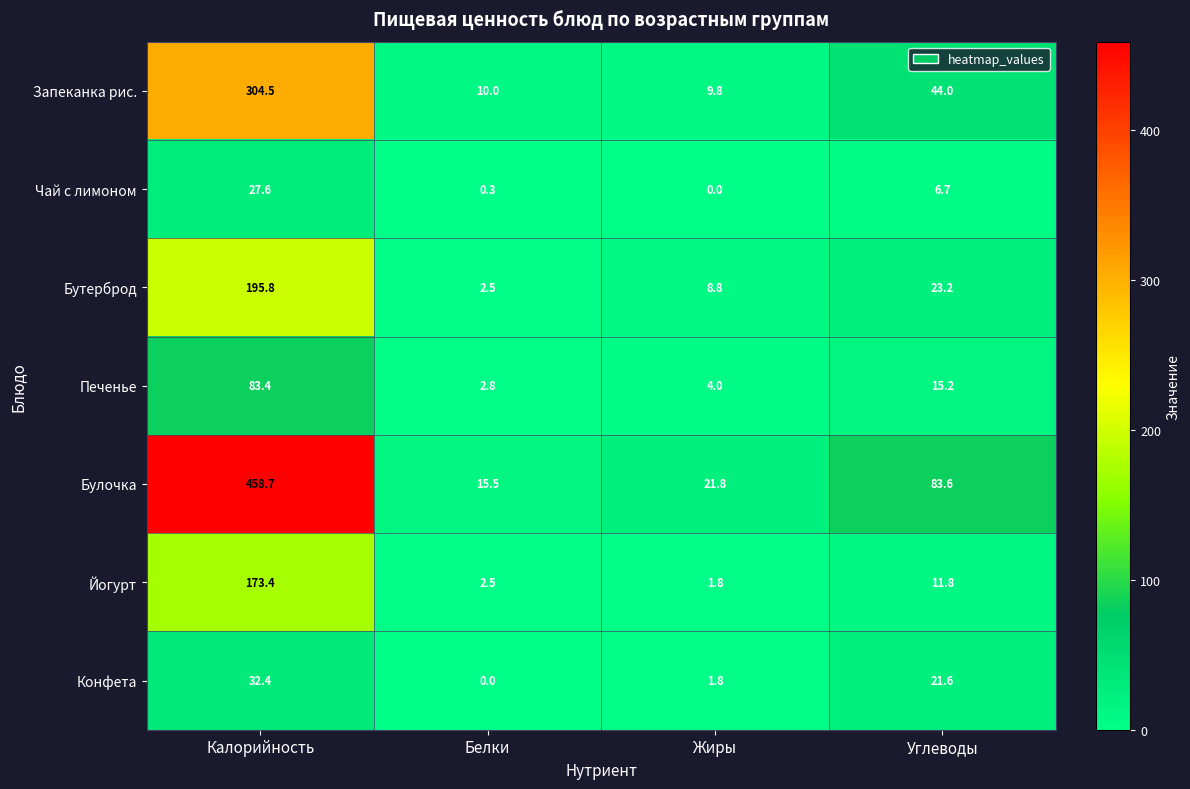

What is the sum of all Конфета values?

55.8